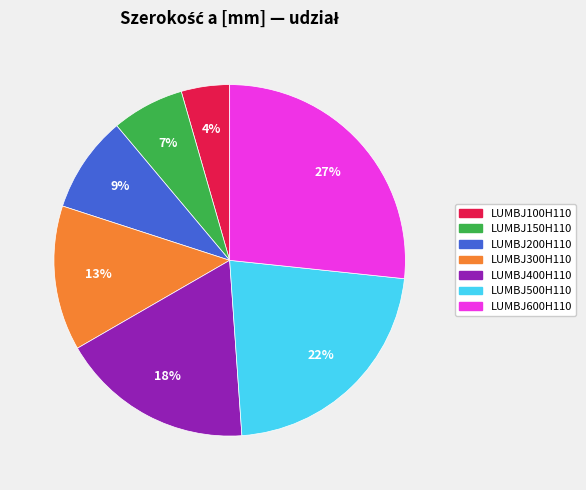

Rank the categories by value from lowest to highest.

LUMBJ100H110, LUMBJ150H110, LUMBJ200H110, LUMBJ300H110, LUMBJ400H110, LUMBJ500H110, LUMBJ600H110